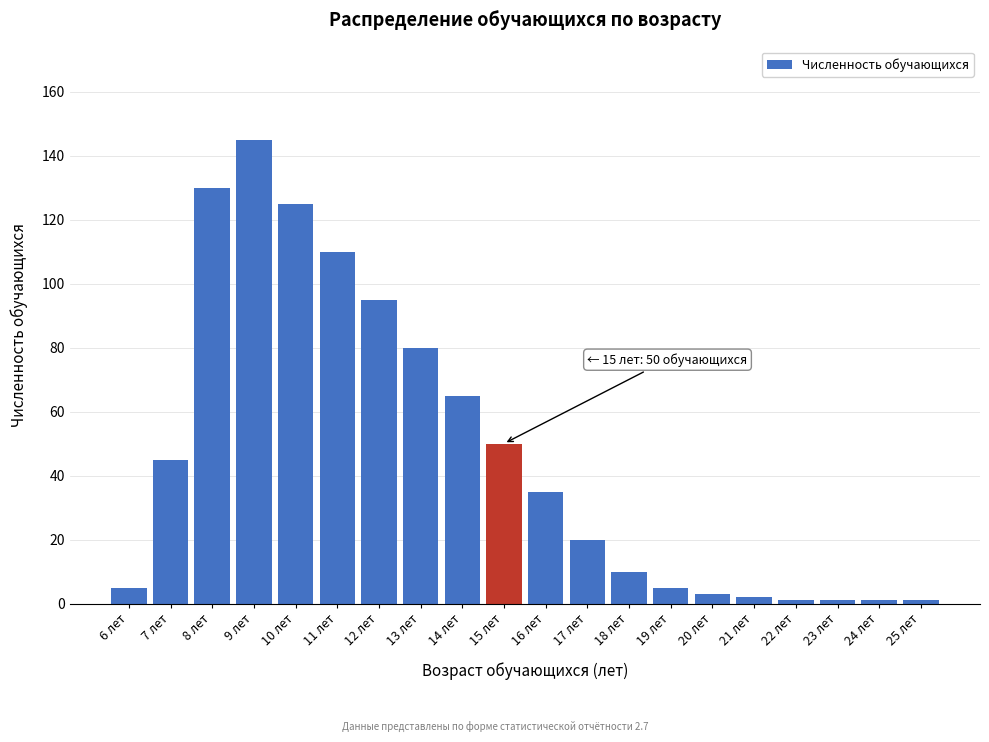

Reading right to left, transcribe all the data shown in this chart.

1	1	1	1	2	3	5	10	20	35	50	65	80	95	110	125	145	130	45	5